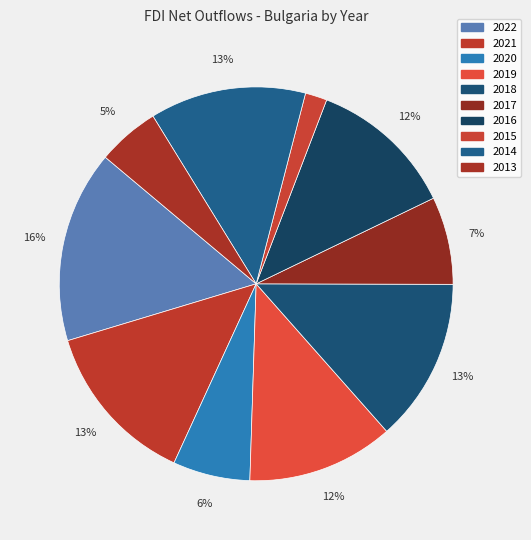

Which slice is the largest?

2022